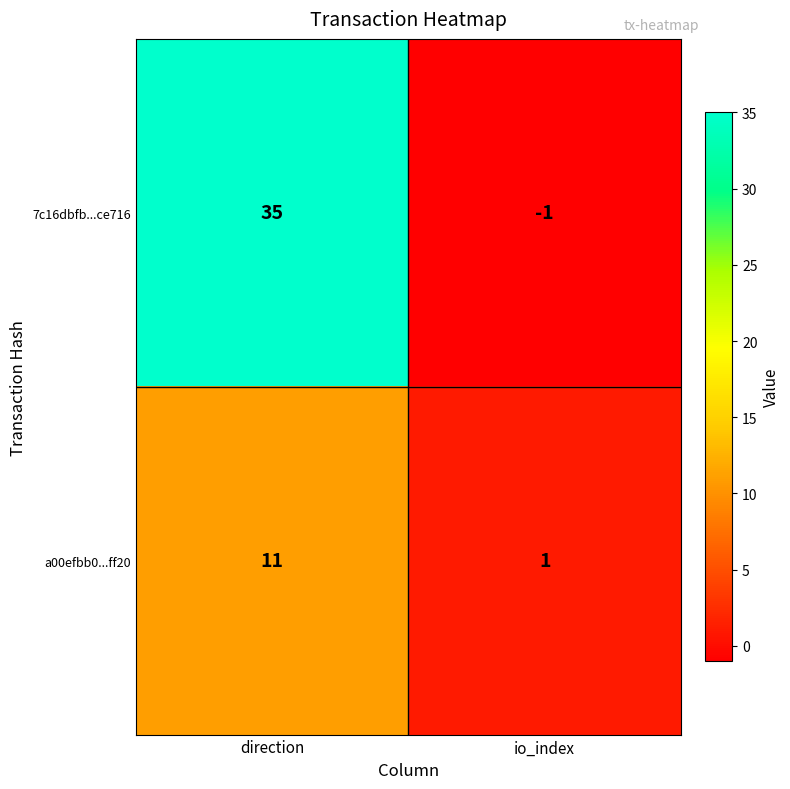

Rank the series at direction from lowest to highest value.

a00efbb0...ff20, 7c16dbfb...ce716